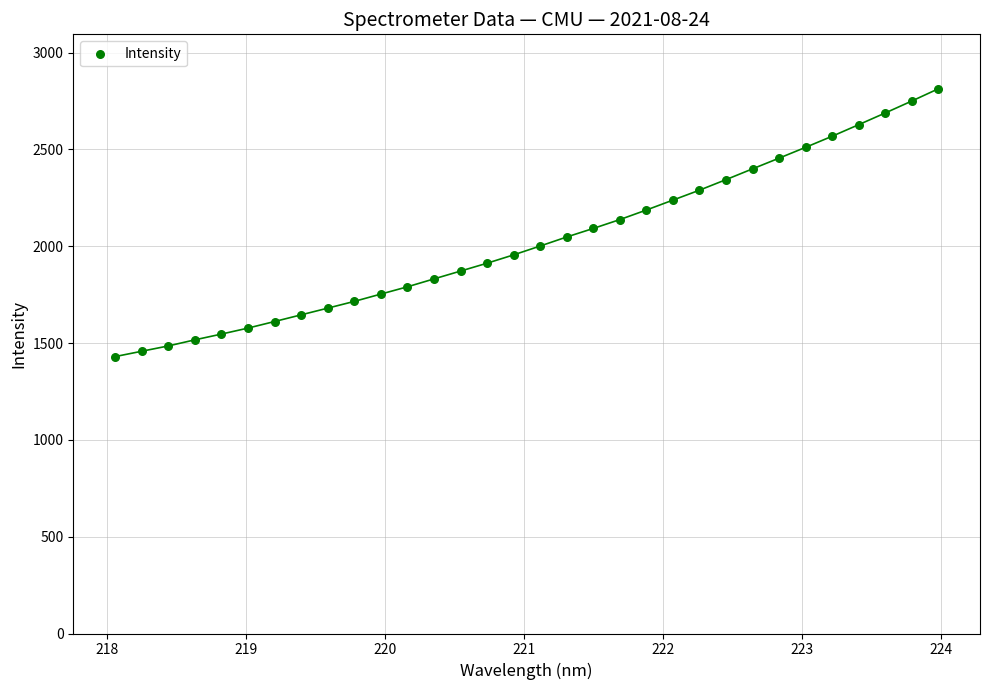

What is the range of Y values (max minus min)?

1383.0